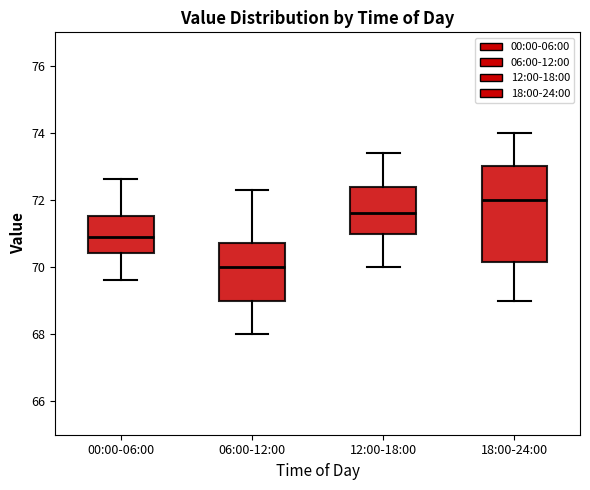

Which box's median line is the lowest?

06:00-12:00